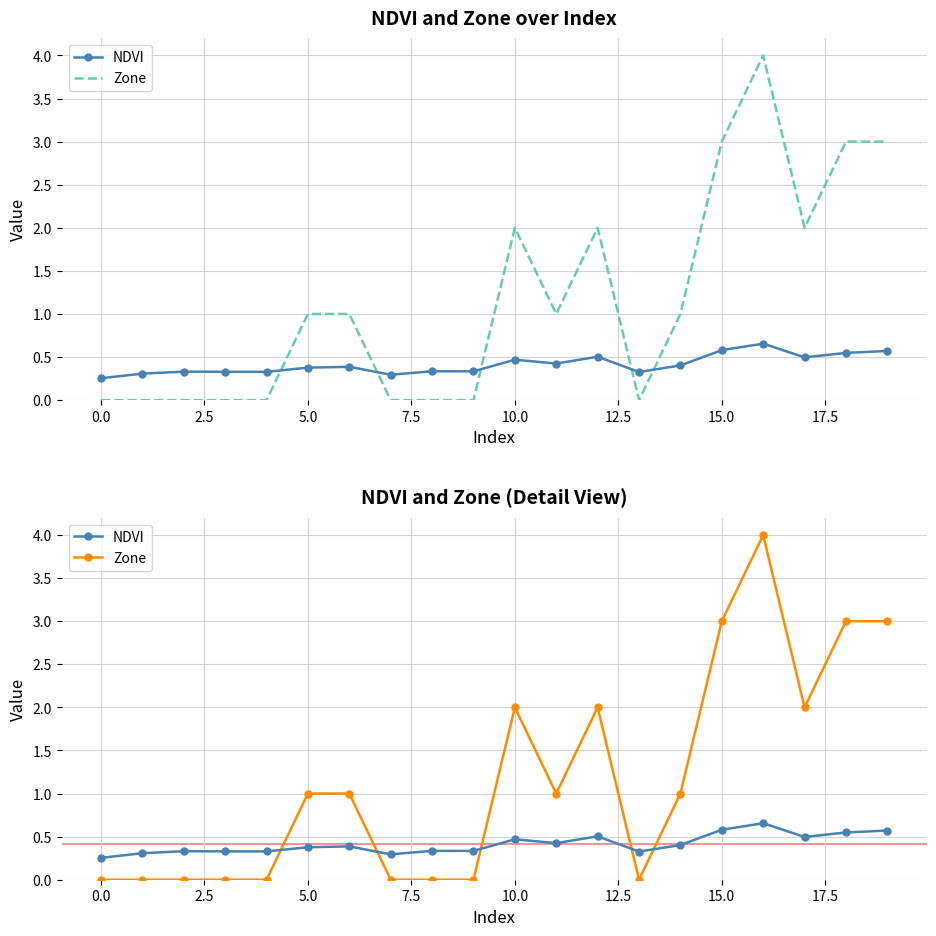

What are all the series names shown in the legend?

NDVI, Zone